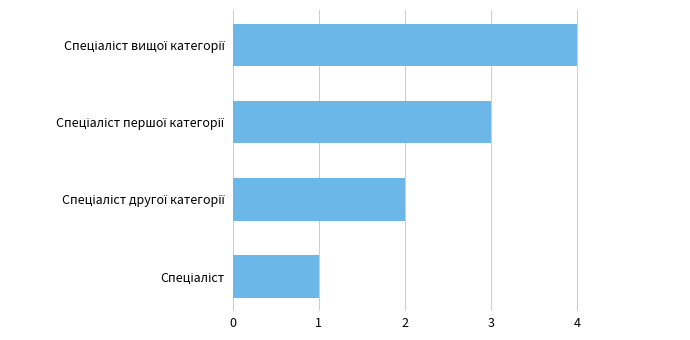

What is the difference between the maximum and minimum values?

3